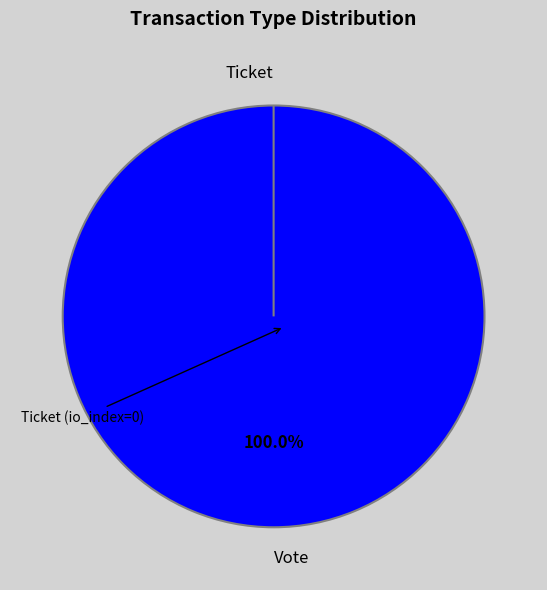

Does Ticket account for over 50% of the chart?

No